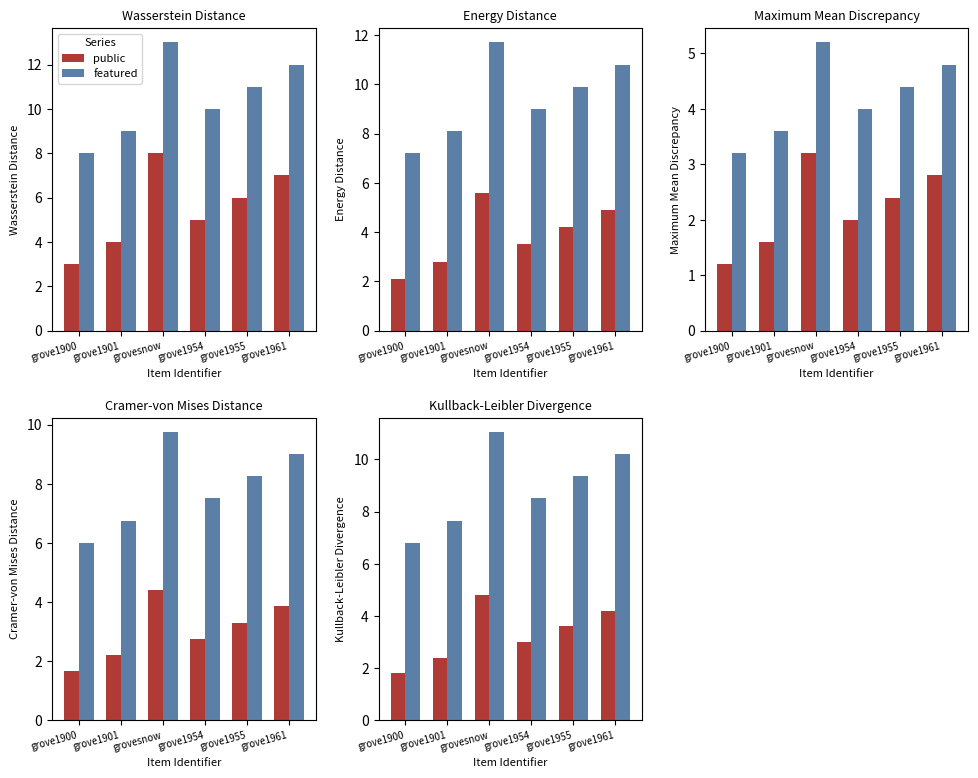

At which label does featured reach its peak?

grovesnow